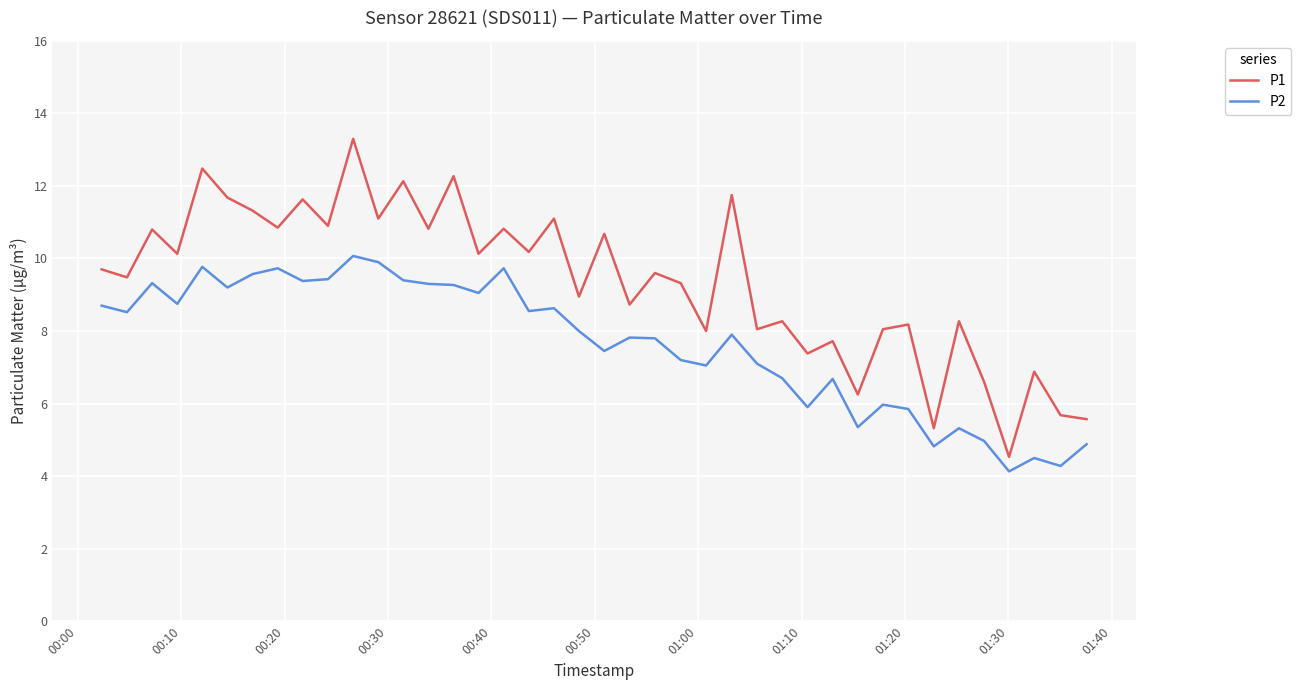

True or false: P1 and P2 cross at least once.

False